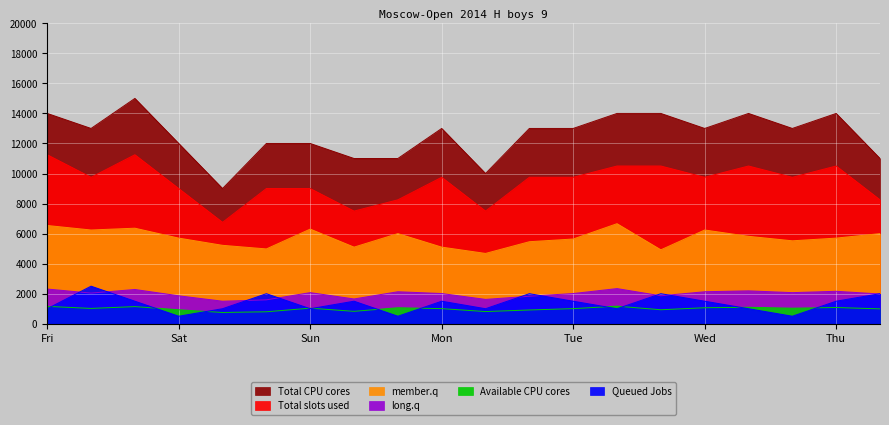

What is the difference between the Available CPU cores values at 7 and 17?

60